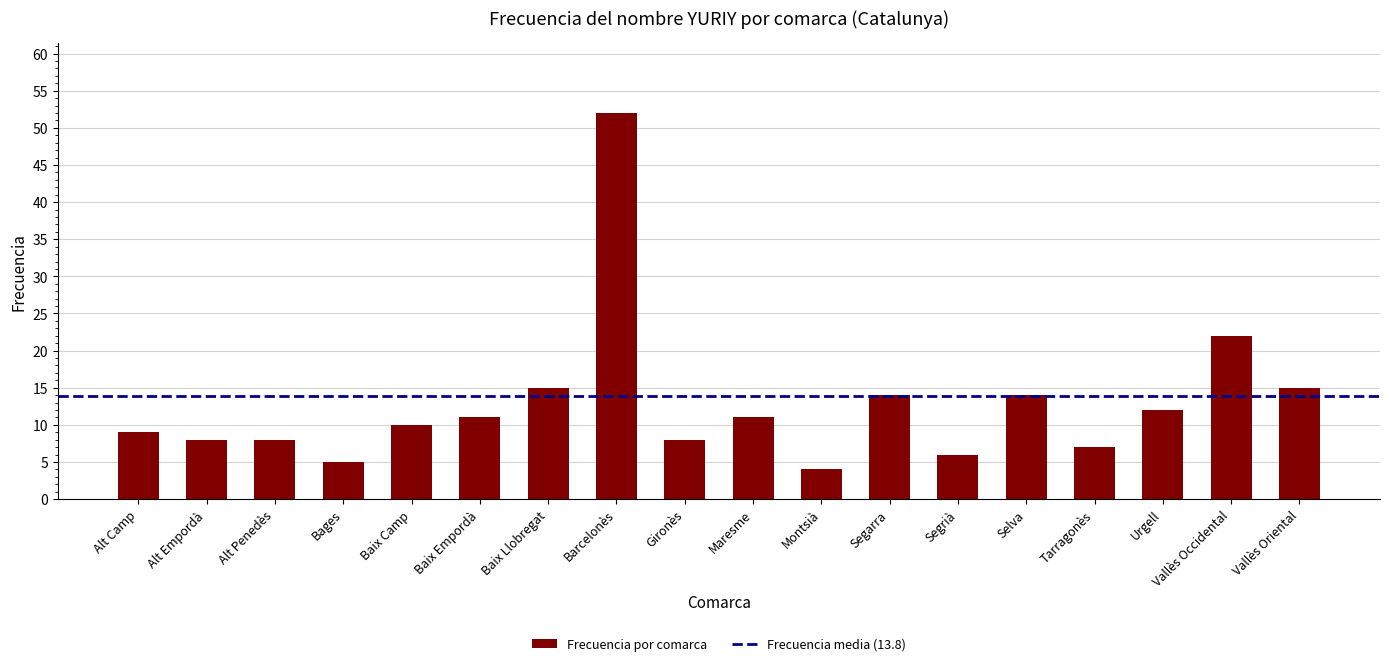

What position from the left is Montsià?

11